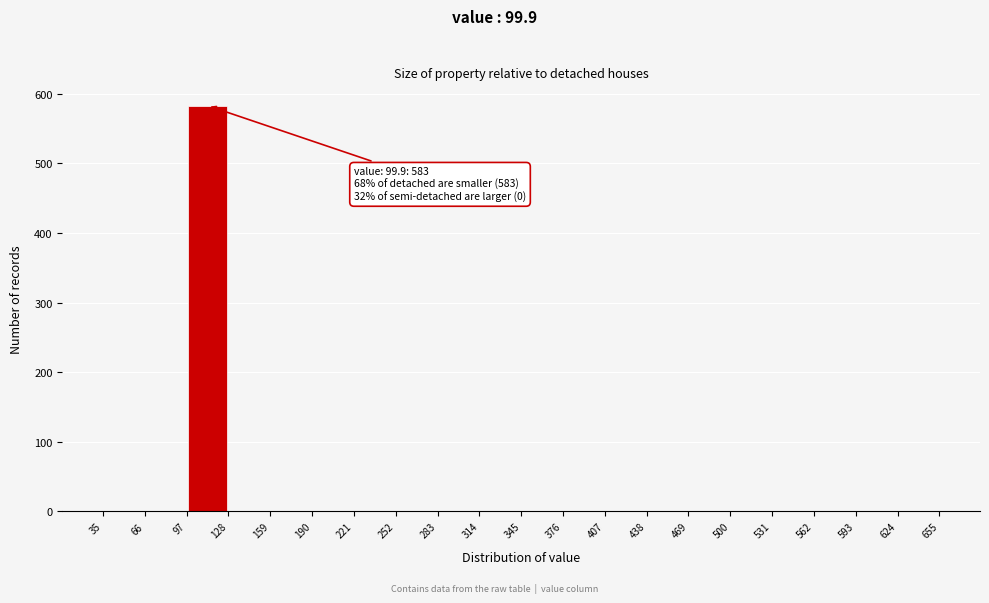

Which range on the x-axis has the tallest bar?

97 to 128